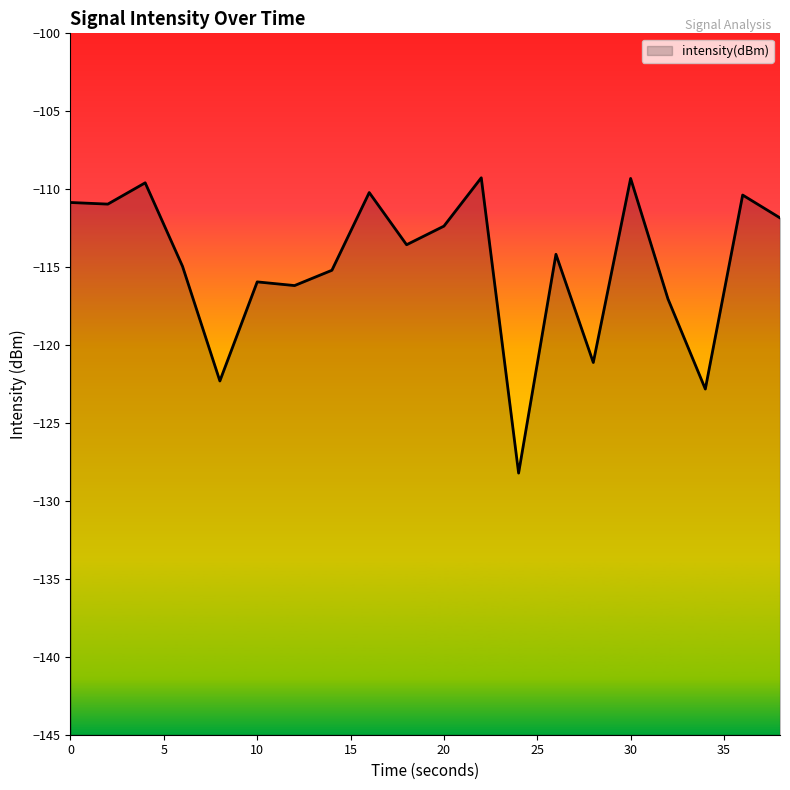

What is the value of the 2nd point from the left?

-111.0